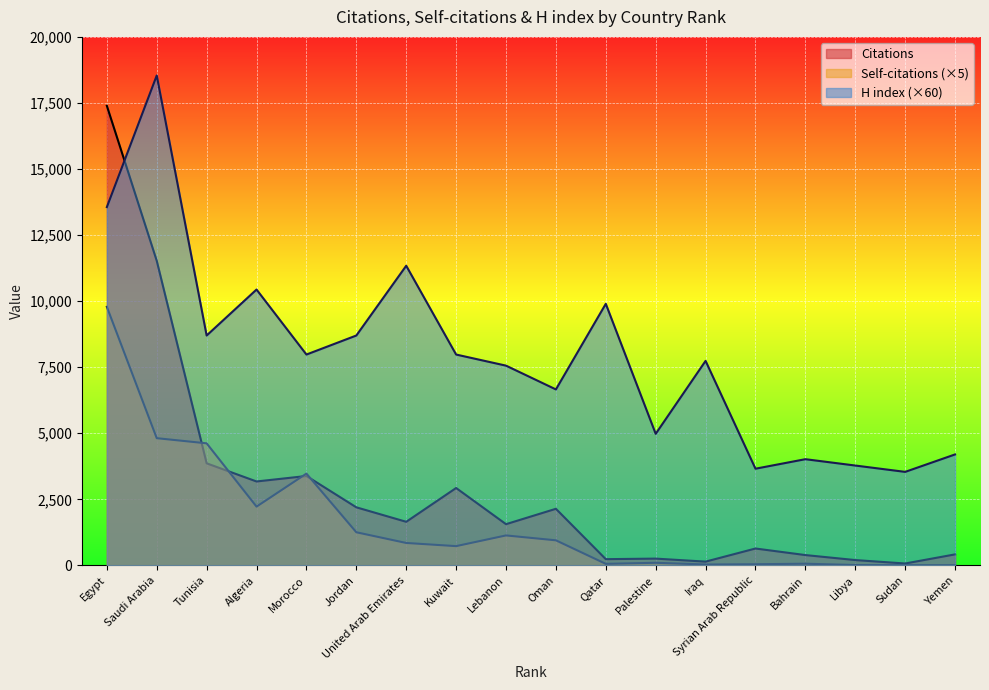

What is the sum of all H index values?

143280